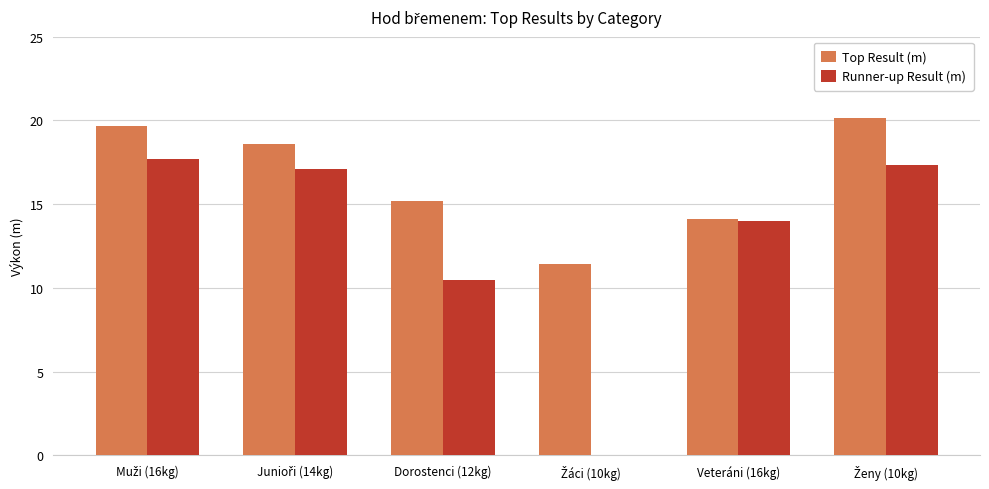

What is the approximate value of Runner-up Result (m) at Dorostenci (12kg)?

10.5